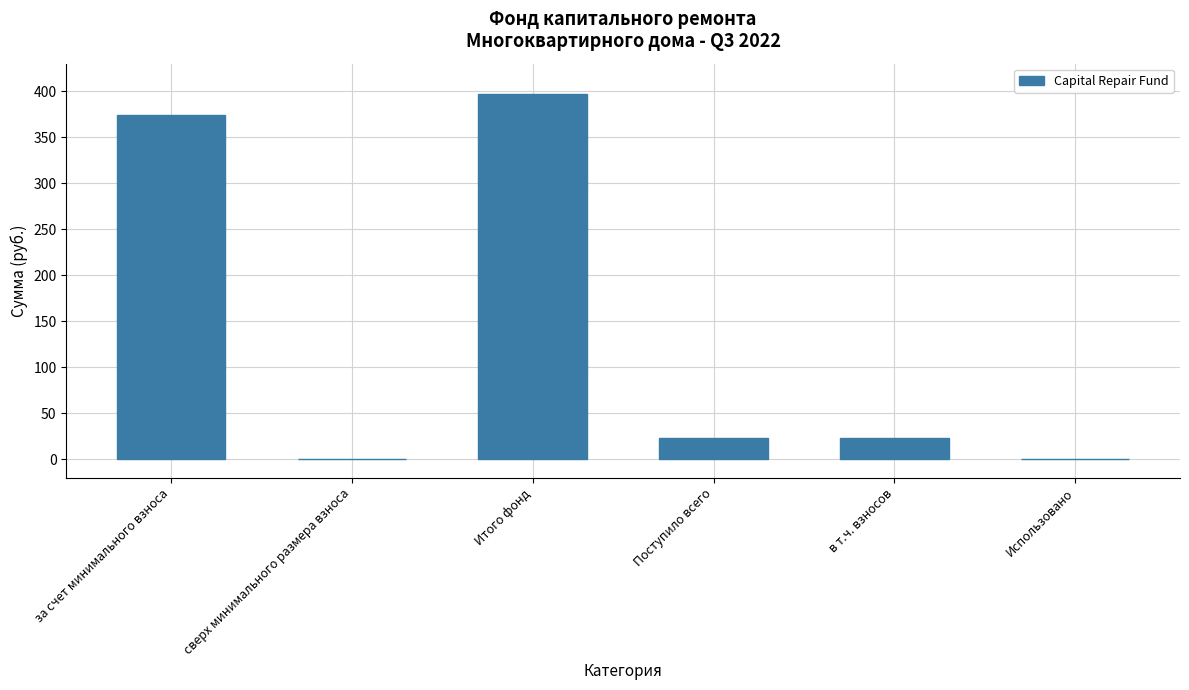

Which label corresponds to the largest value in the chart?

Итого фонд